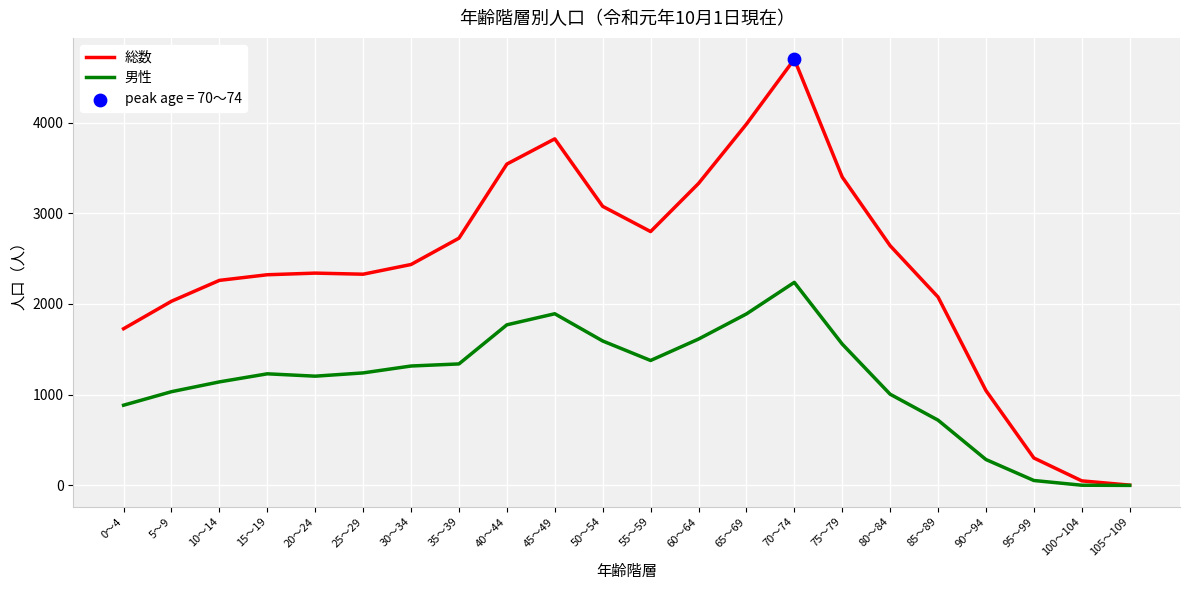

True or false: 男性 has a value of 0 at 105～109.

True